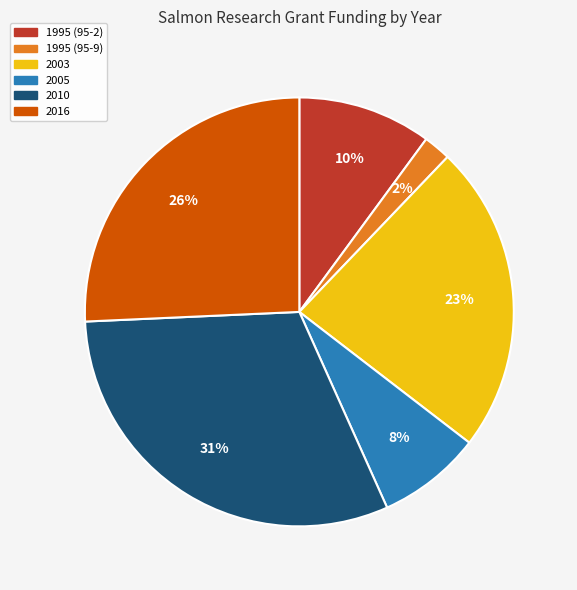

Is 1995 (95-9) the majority of the pie?

No